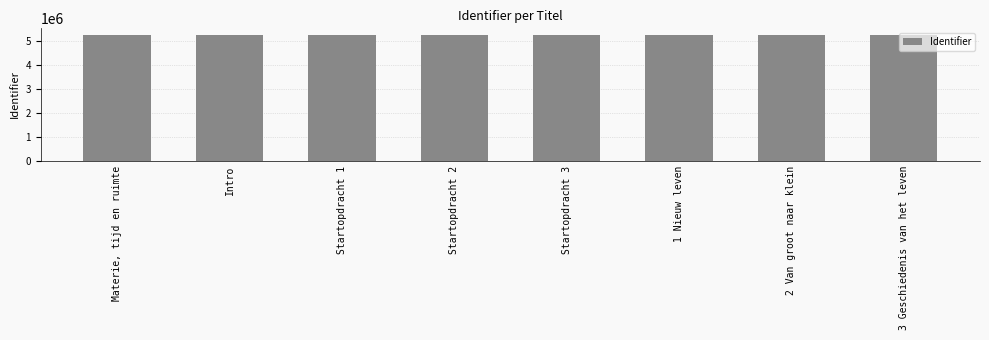

Are the bars horizontal?

No